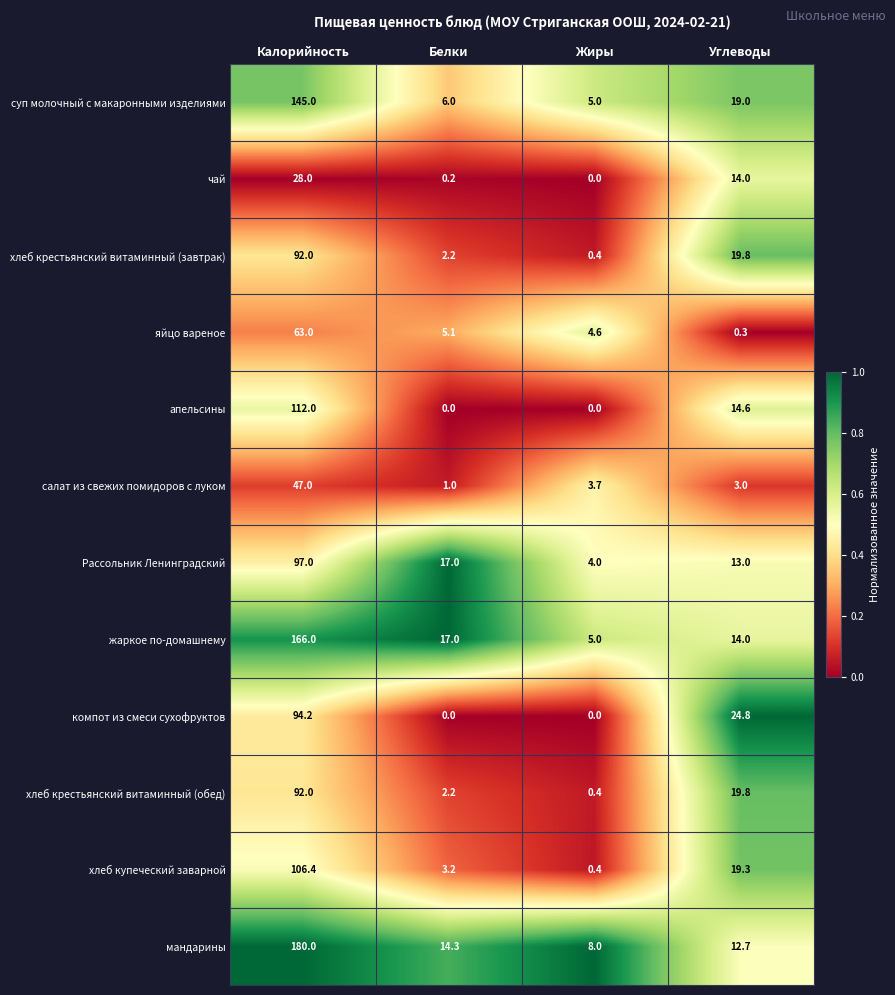

What is the maximum value for хлеб крестьянский витаминный (завтрак)?

92.0